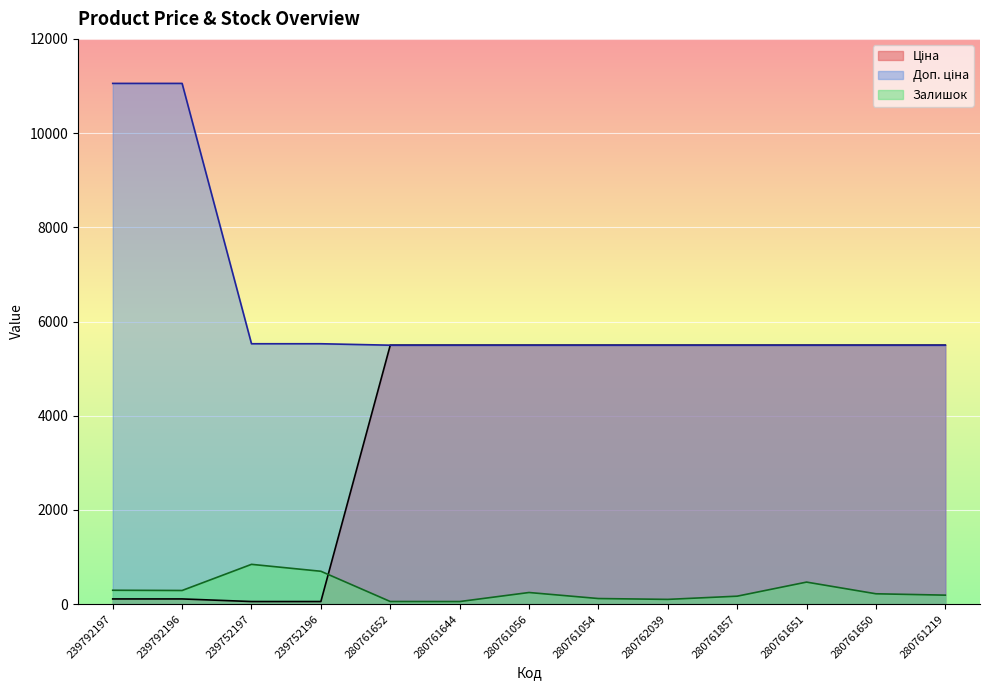

What is the difference between the maximum and minimum values in the Залишок series?

790.0